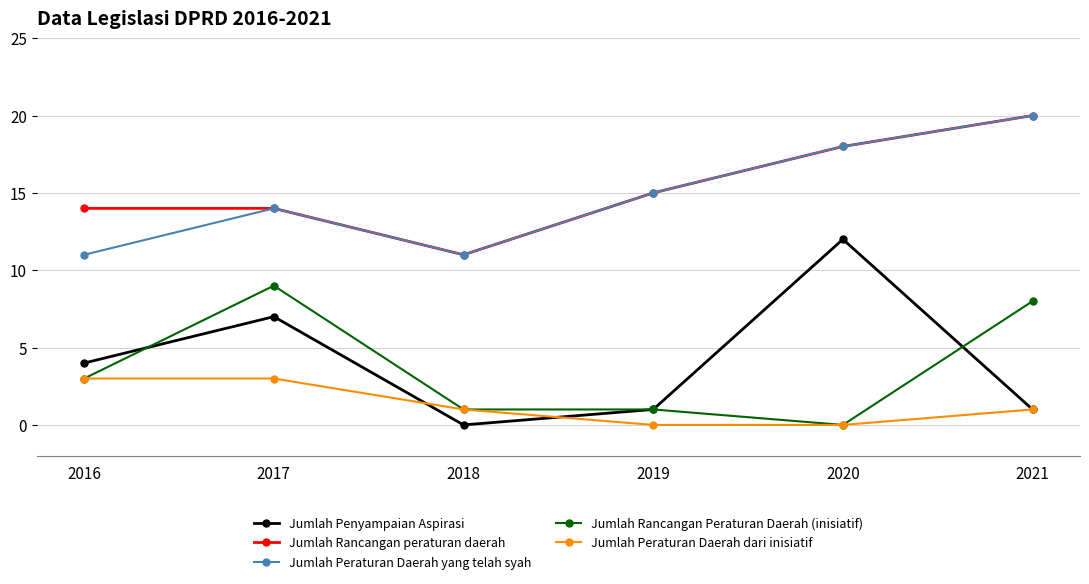

What is the difference between the maximum and minimum values in the Jumlah Penyampaian Aspirasi series?

12